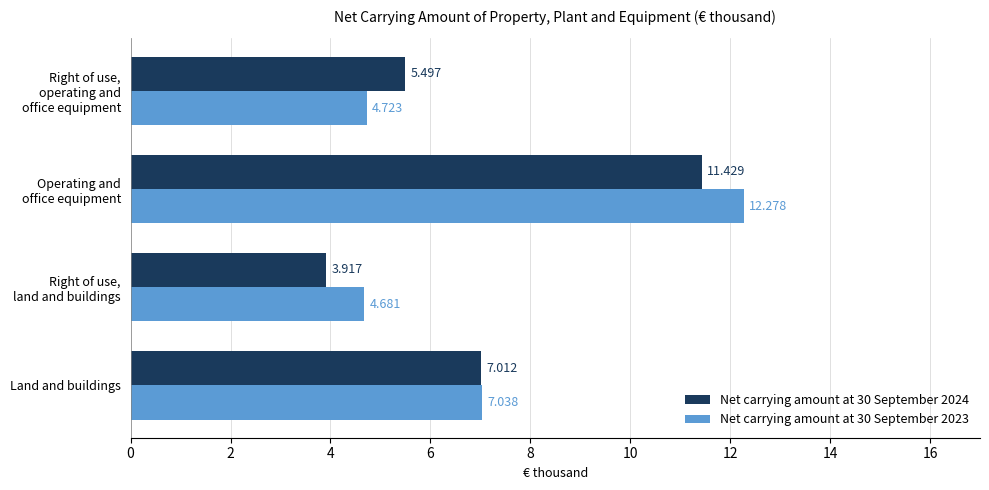

At which label is Net carrying amount at 30 September 2024 closest to 7?

Land and buildings